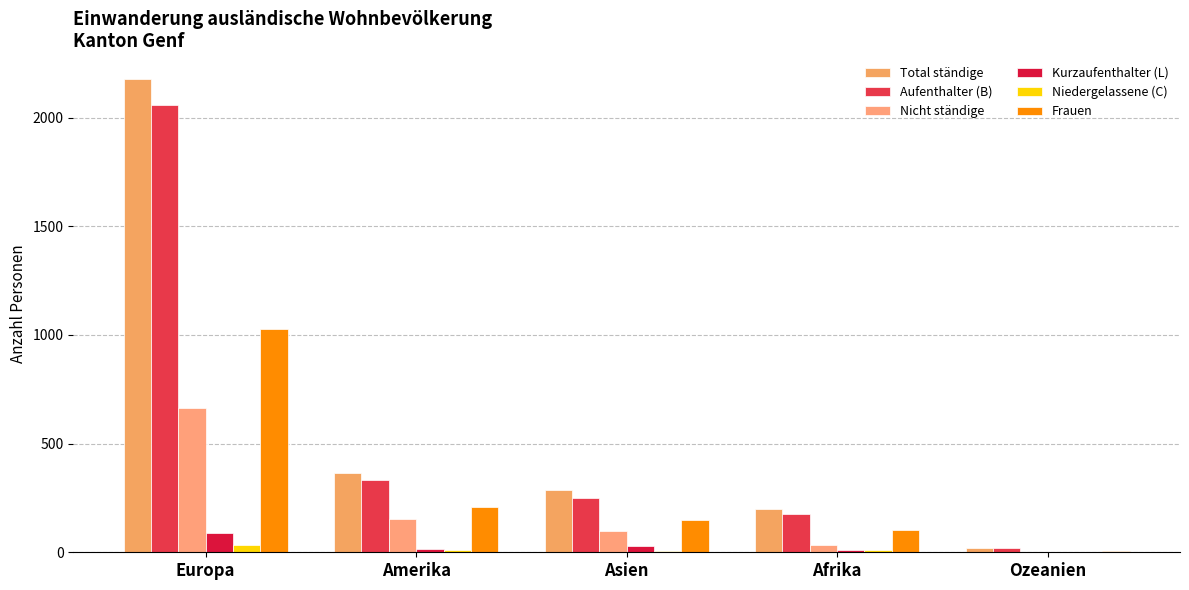

How many categories are shown in the chart?

5